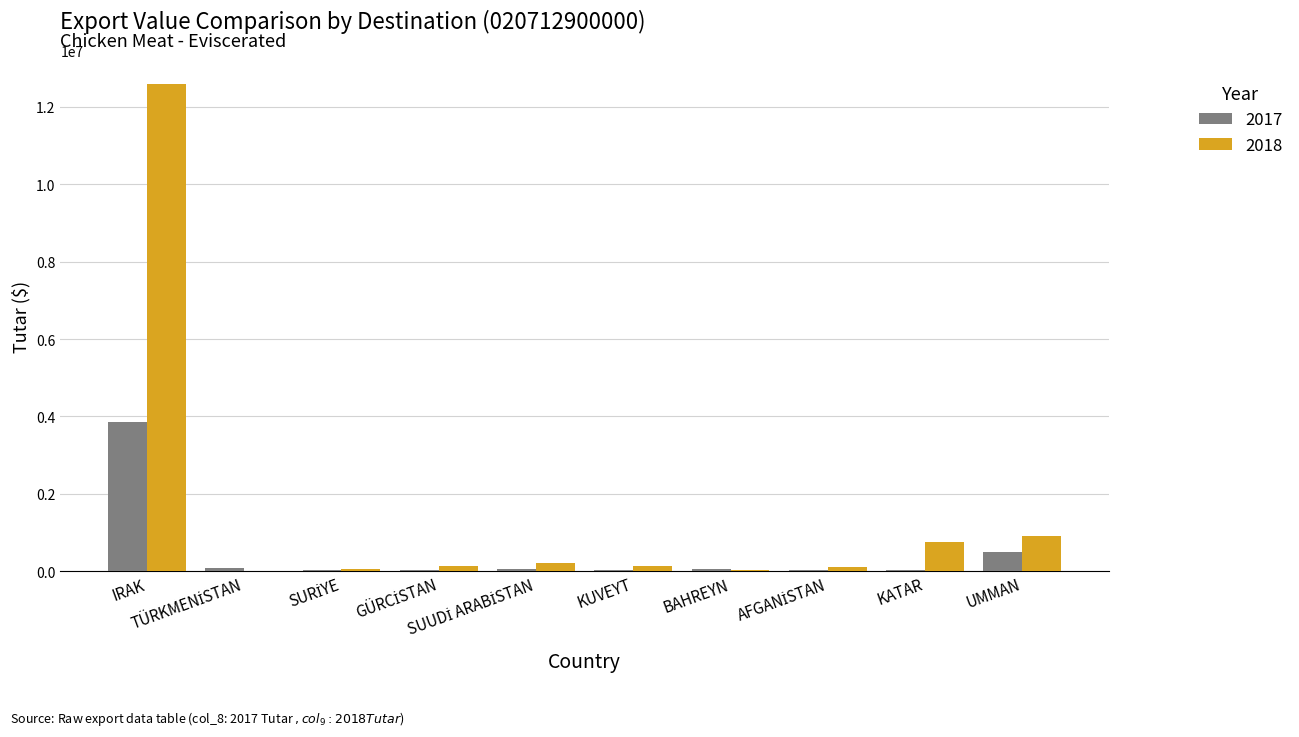

What is the maximum value shown in the chart?

12585927.8